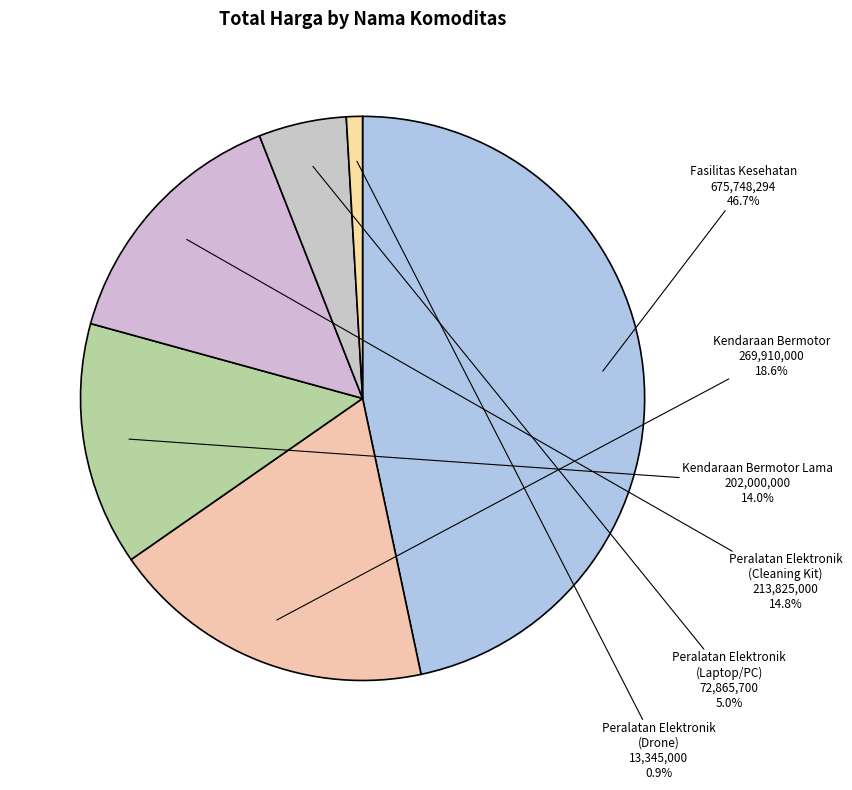

How many slices are in this pie chart?

6